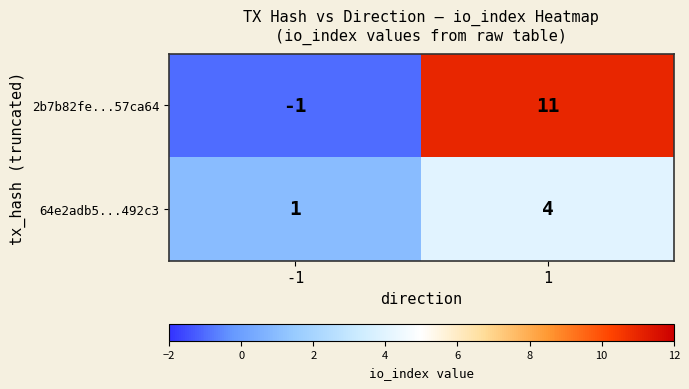

Reading left to right, what are all the values shown in this chart?

2b7b82fe...57ca64: -1	11
64e2adb5...492c3: 1	4